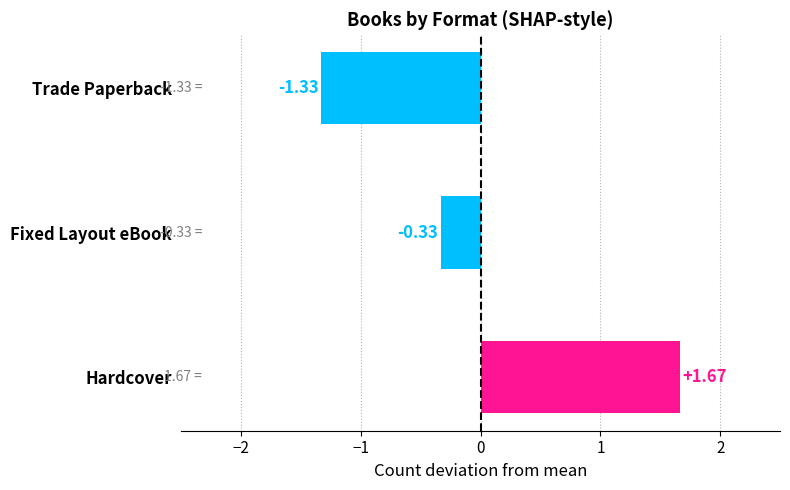

Does the chart contain any negative values?

Yes